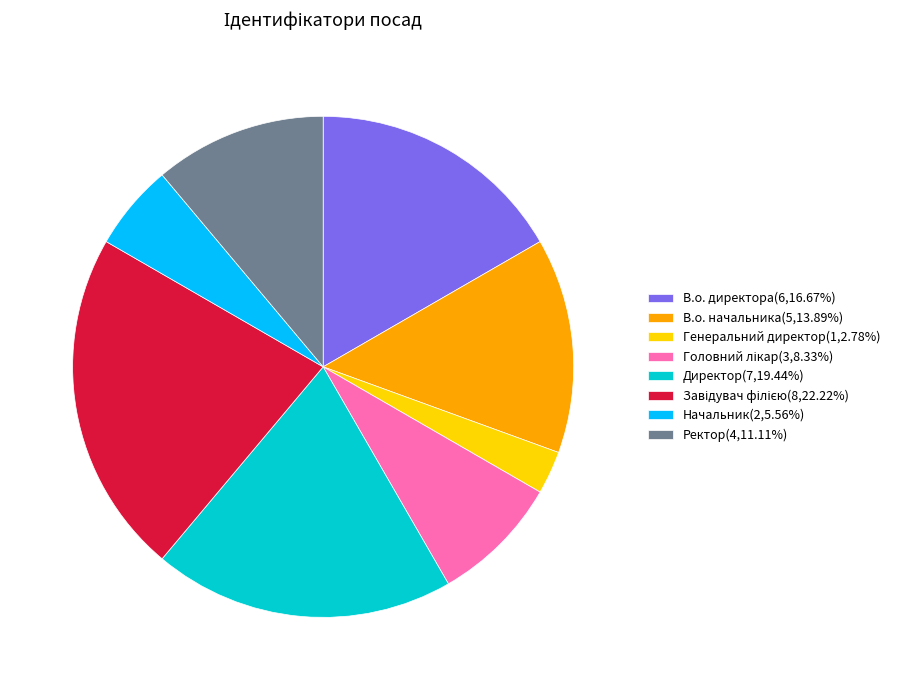

Which has a higher value, Директор or Ректор?

Директор